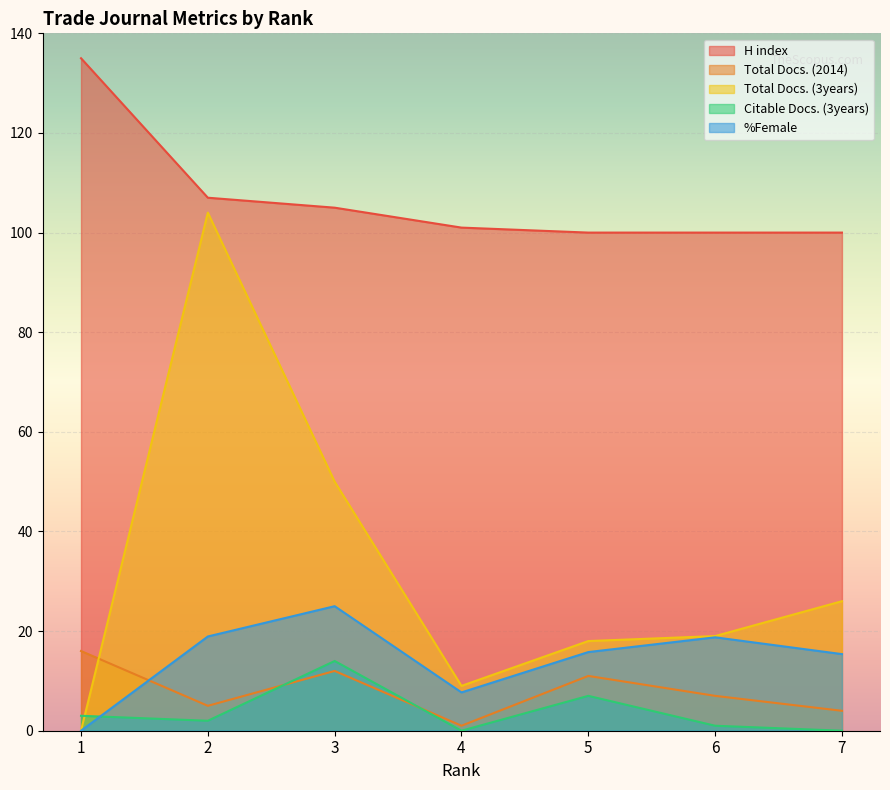

How many series are shown in this chart?

5